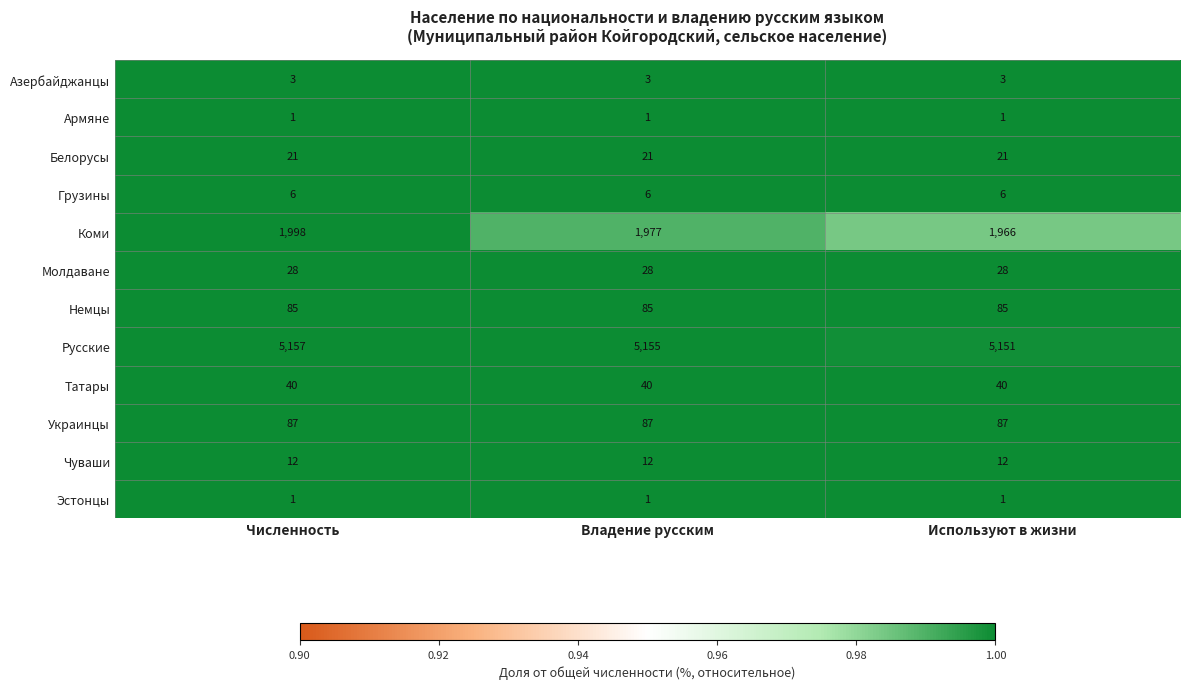

What is the total value across all series at Используют в жизни?

7401